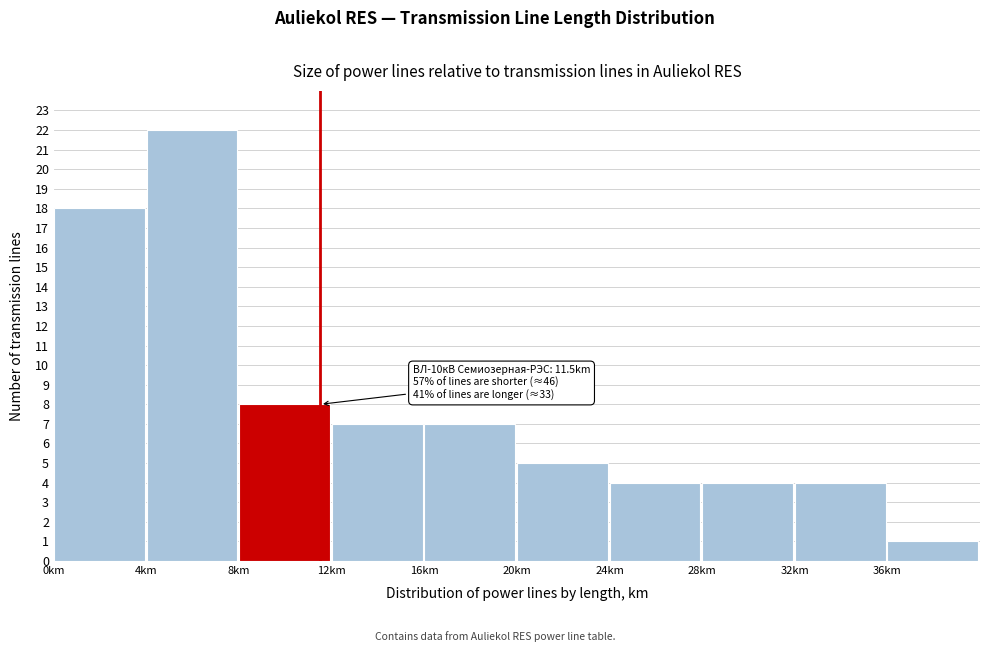

Over which range of the x-axis is the bar tallest?

4 to 8